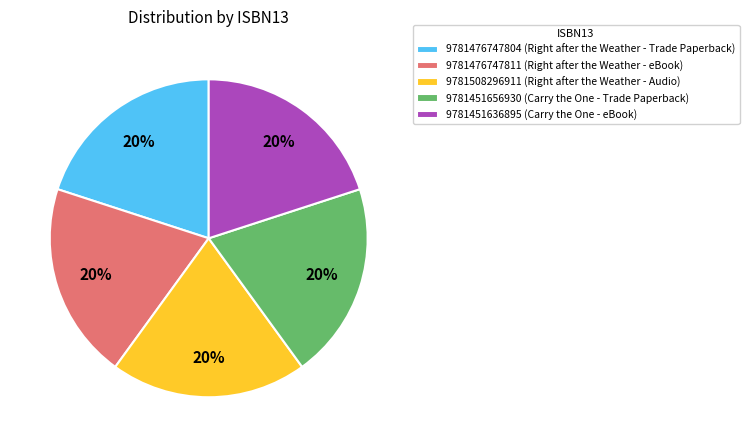

True or false: 9781476747811 accounts for 12% of the total.

False